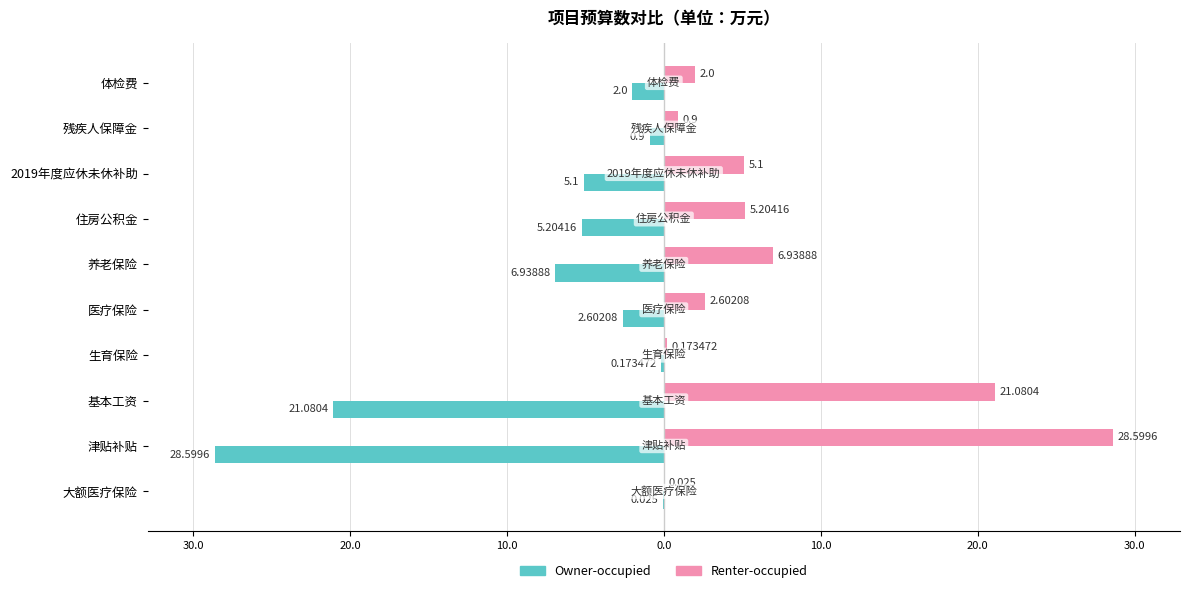

Reading left to right, what are all the values shown in this chart?

Owner-occupied: -2.0	-0.9	-5.1	-5.2	-6.9	-2.6	-0.2	-21.1	-28.6	-0.0
Renter-occupied: 2.0	0.9	5.1	5.2	6.9	2.6	0.2	21.1	28.6	0.0